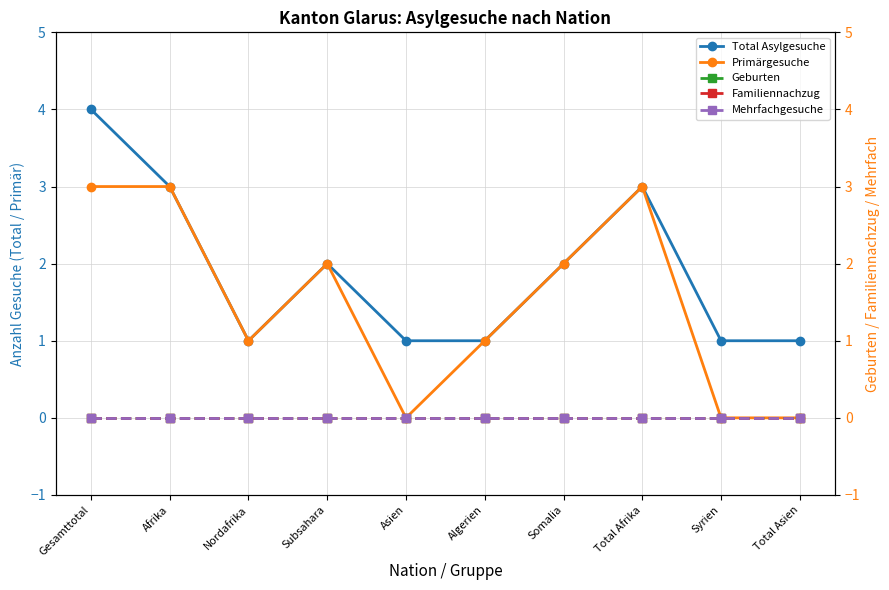

True or false: Geburten and Mehrfachgesuche intersect in this chart.

False